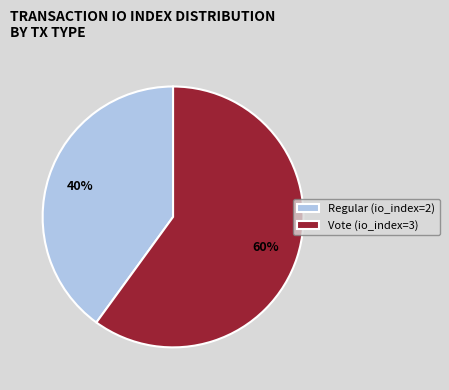

To the nearest percent, what portion does Regular represent?

40%